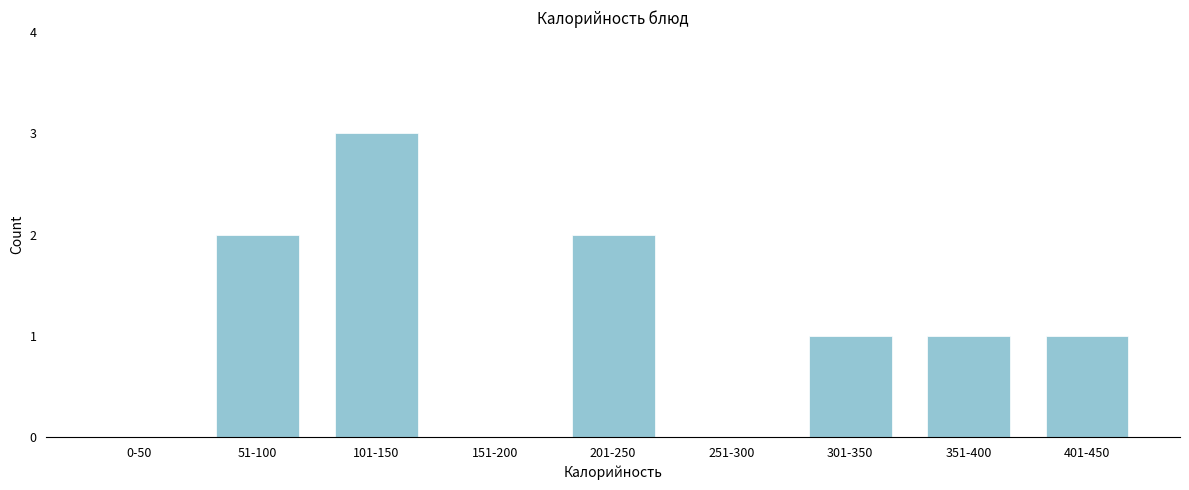

Reading right to left, list all the values displayed in this chart.

401-450=1	351-400=1	301-350=1	251-300=0	201-250=2	151-200=0	101-150=3	51-100=2	0-50=0